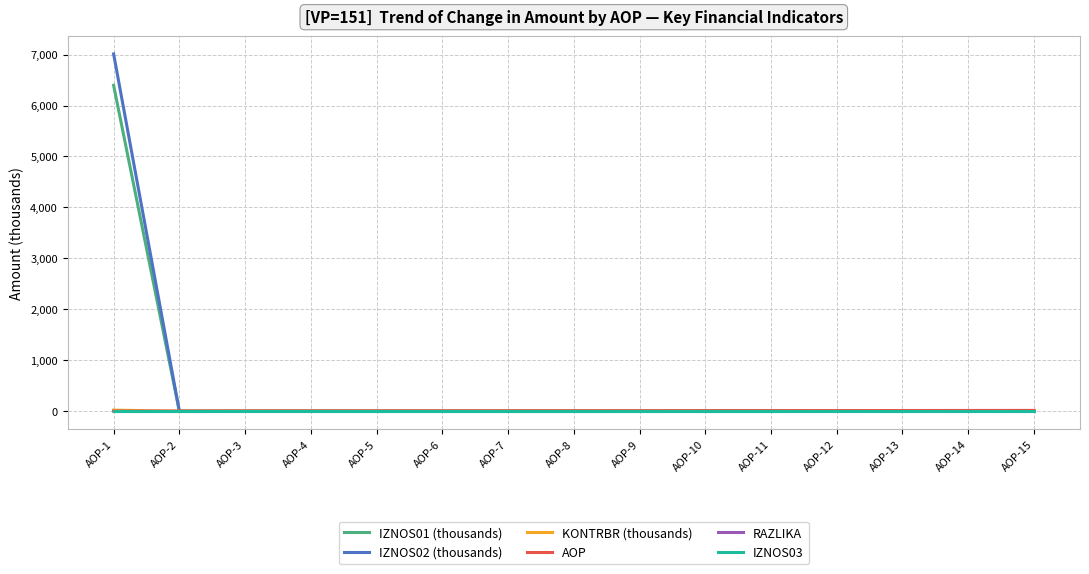

Which category has the lowest value across all series?

AOP-2